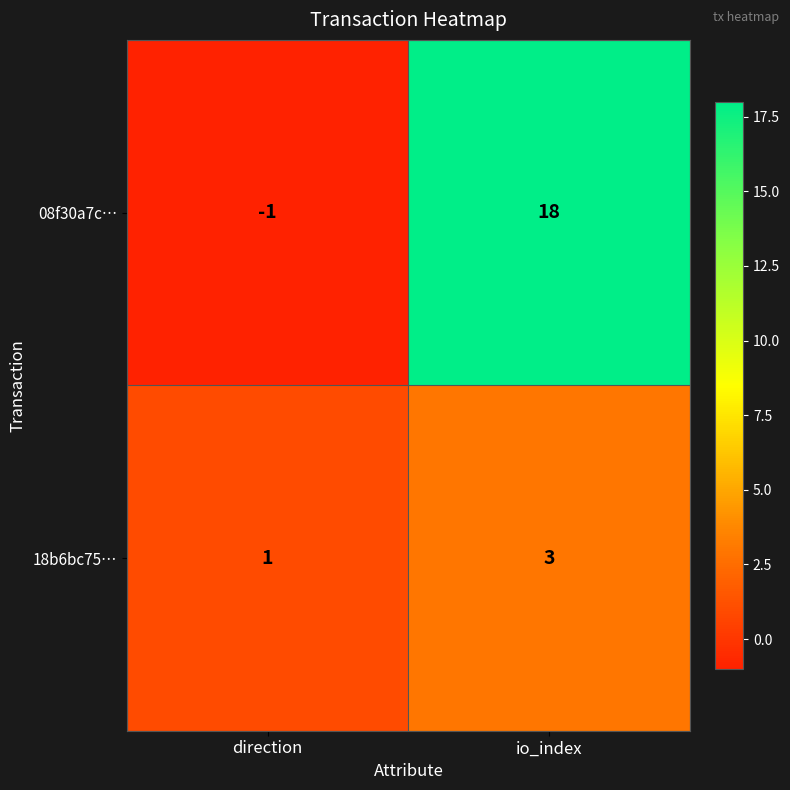

Is it true that 18b6bc75… equals 1 at io_index?

False